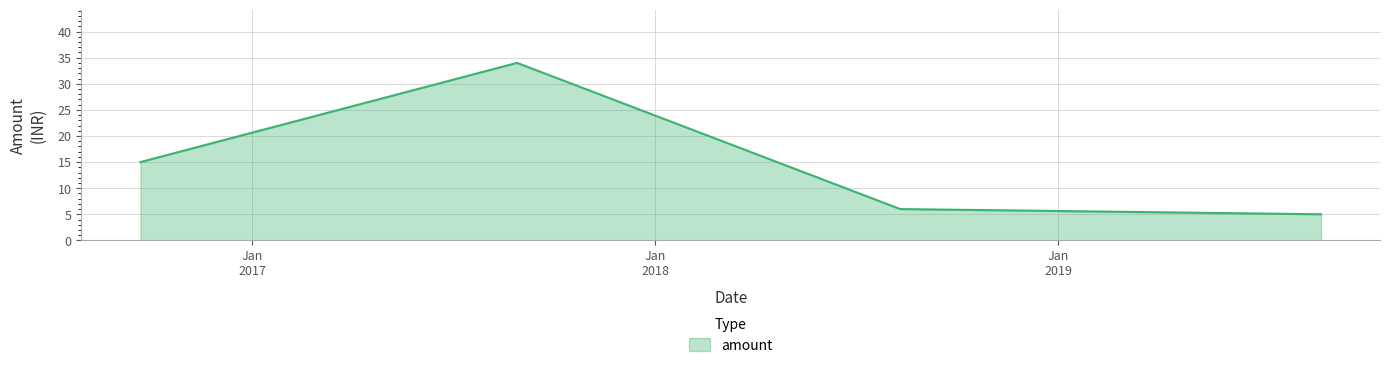

True or false: the data has more than 2 interior local peaks.

False